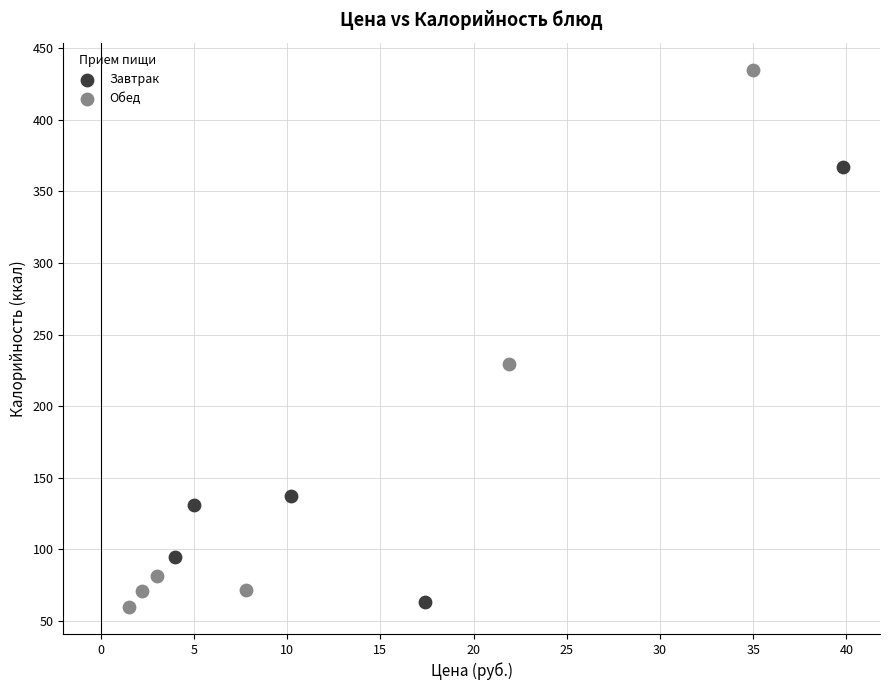

Which series has the widest spread of Y values?

Обед